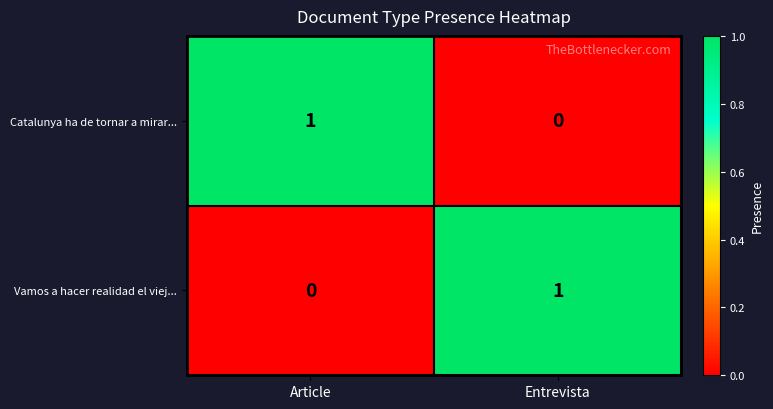

Is the value of Catalunya ha de tornar a mirar... at Entrevista greater than the value of Vamos a hacer realidad el viej... at Entrevista?

No